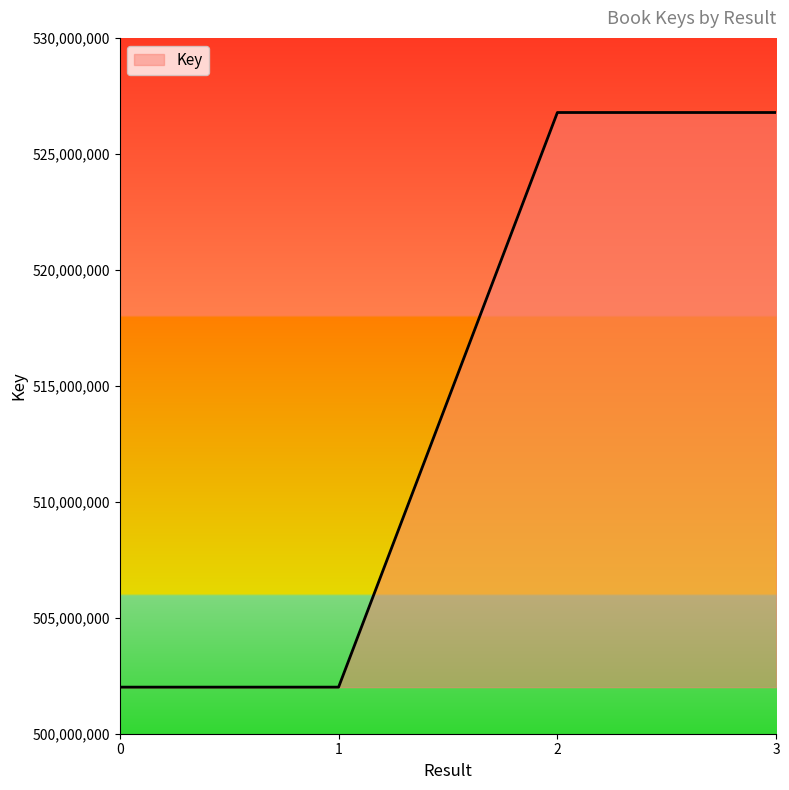

What value does the data have at 1?

502008212